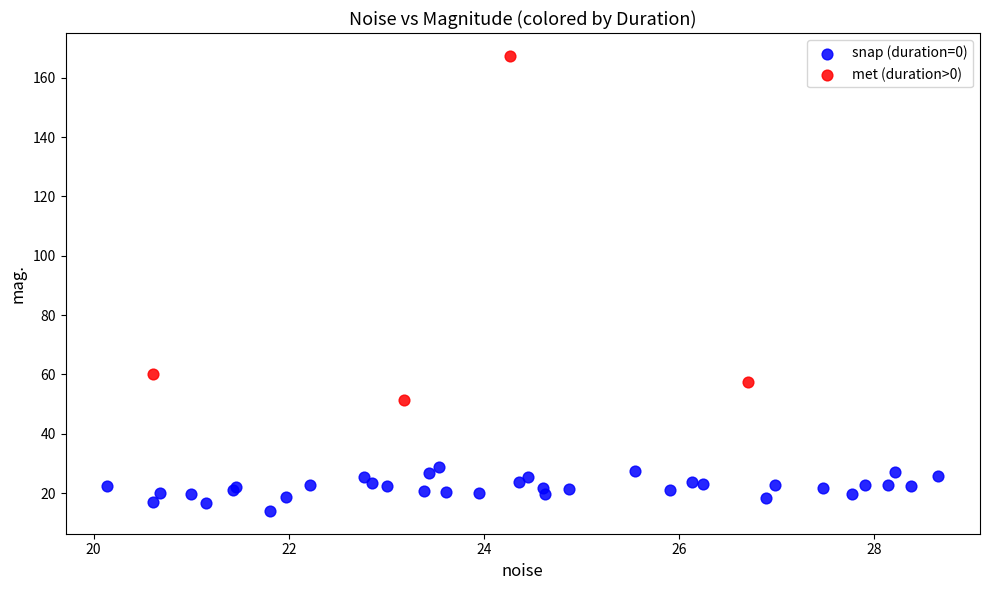

Which series reaches the maximum Y coordinate?

met (duration>0)